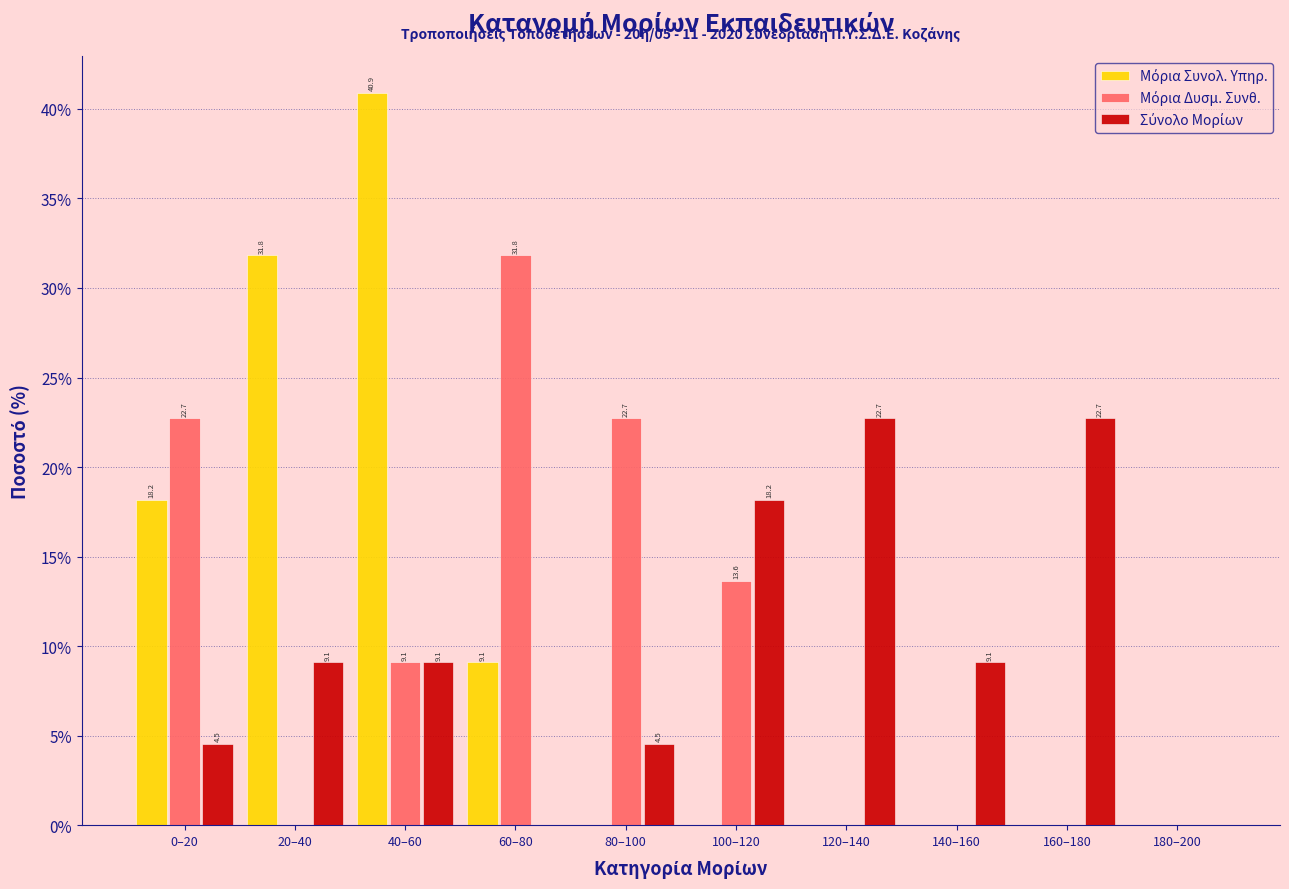

Which category has the highest value across all series?

40–60